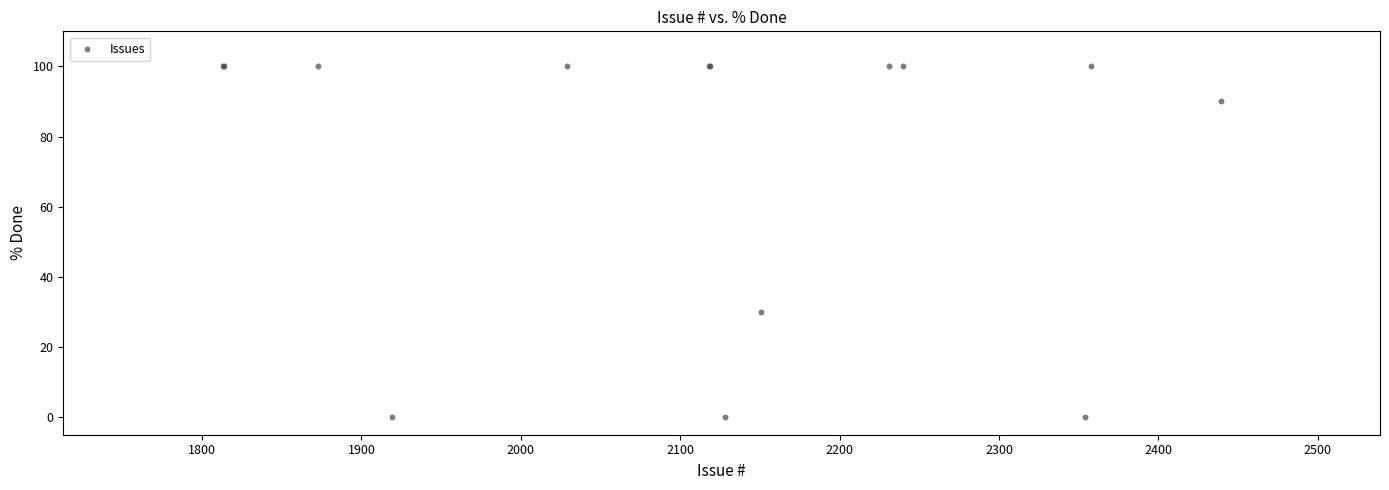

What Y value in the scatter plot is closest to 50?

30